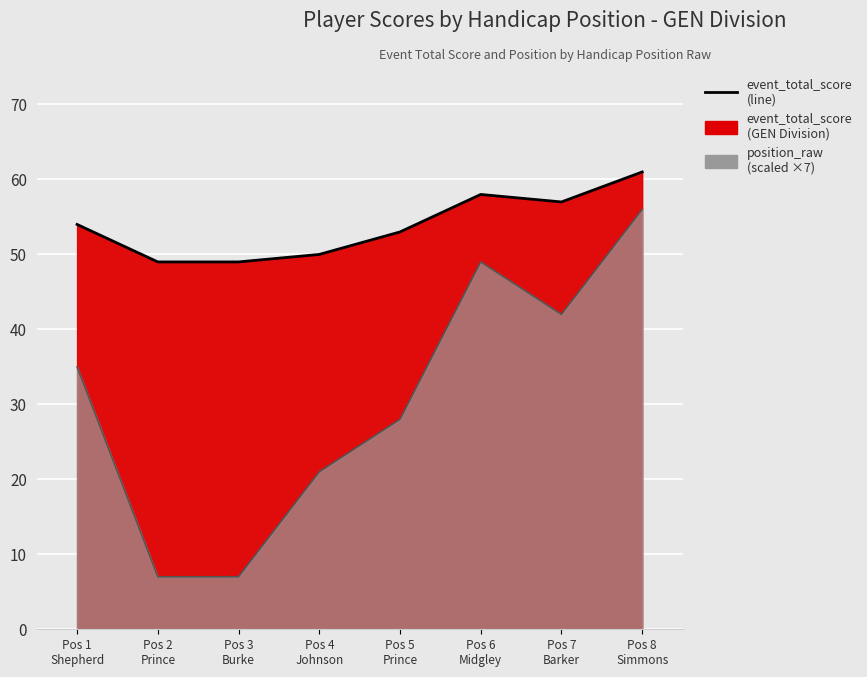

At which category does event_total_score reach its first local peak?

Pos 6 Midgley